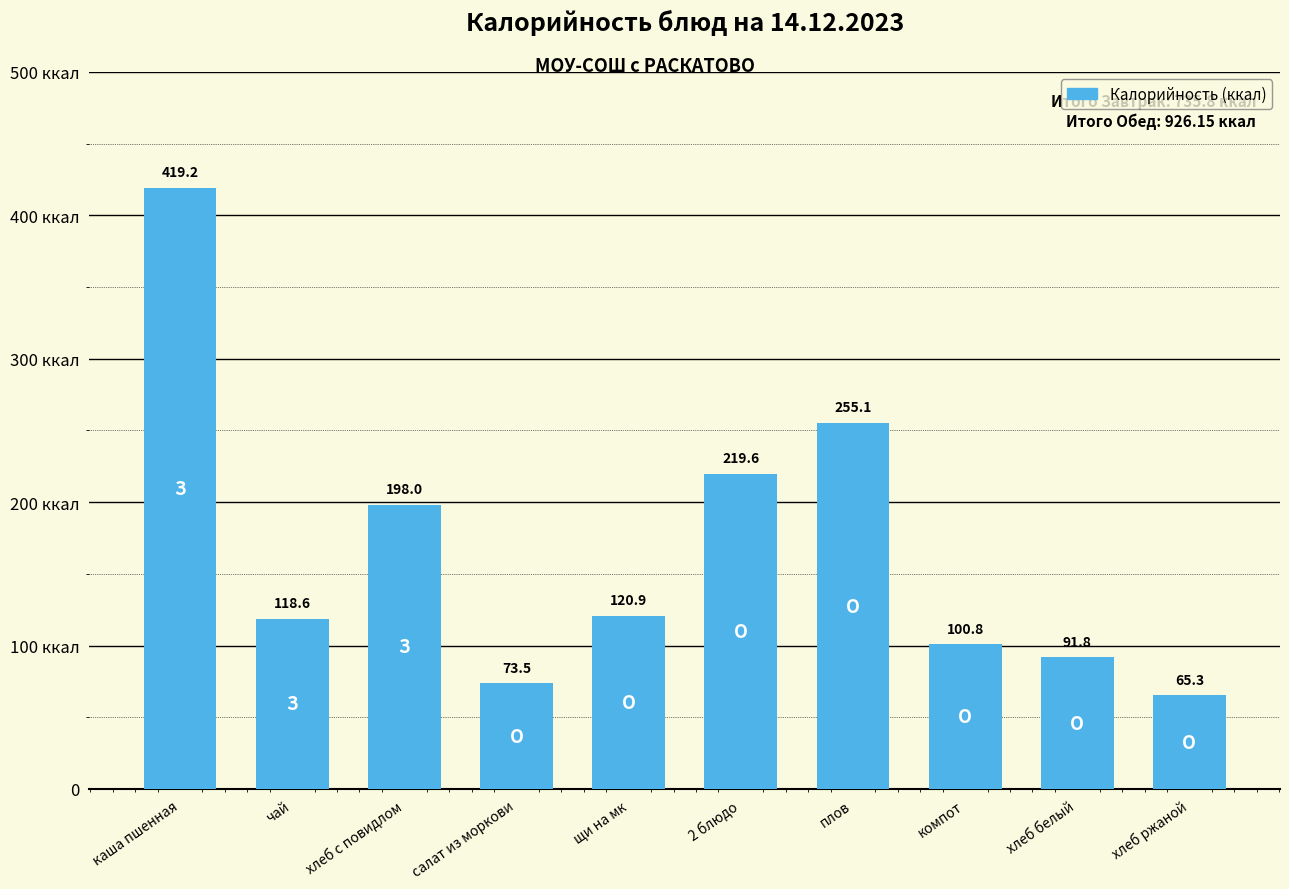

At which category does the chart reach its minimum across all series?

хлеб ржаной